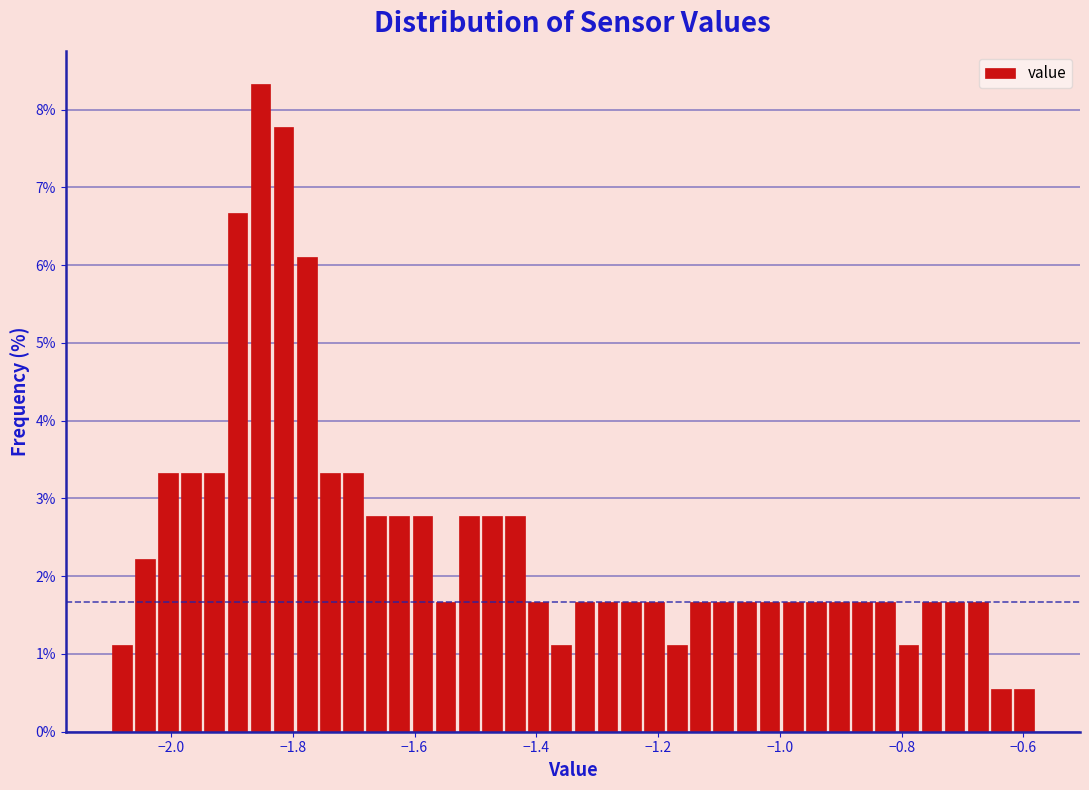

Read against the x-axis, roughly where is the centre of the tallest bar?

-1.86